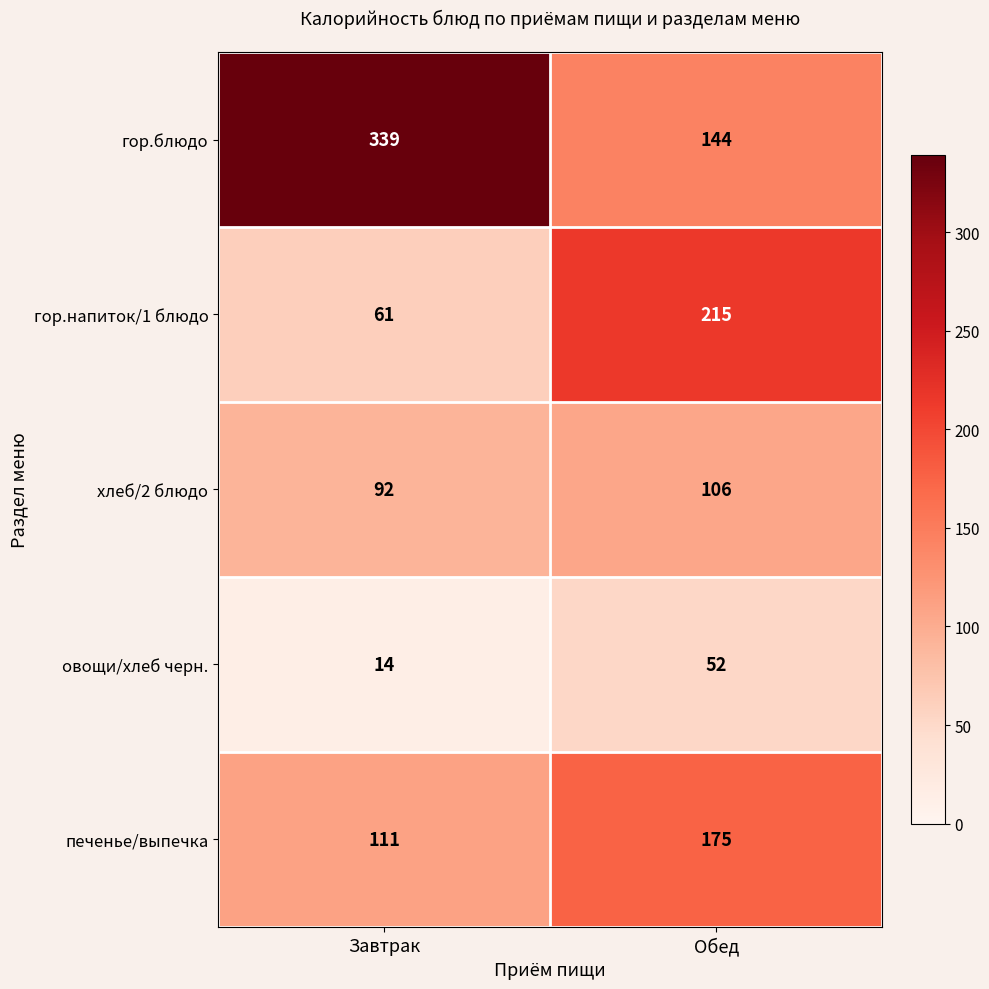

Between Завтрак and Обед, which series saw the biggest shift?

гор.блюдо